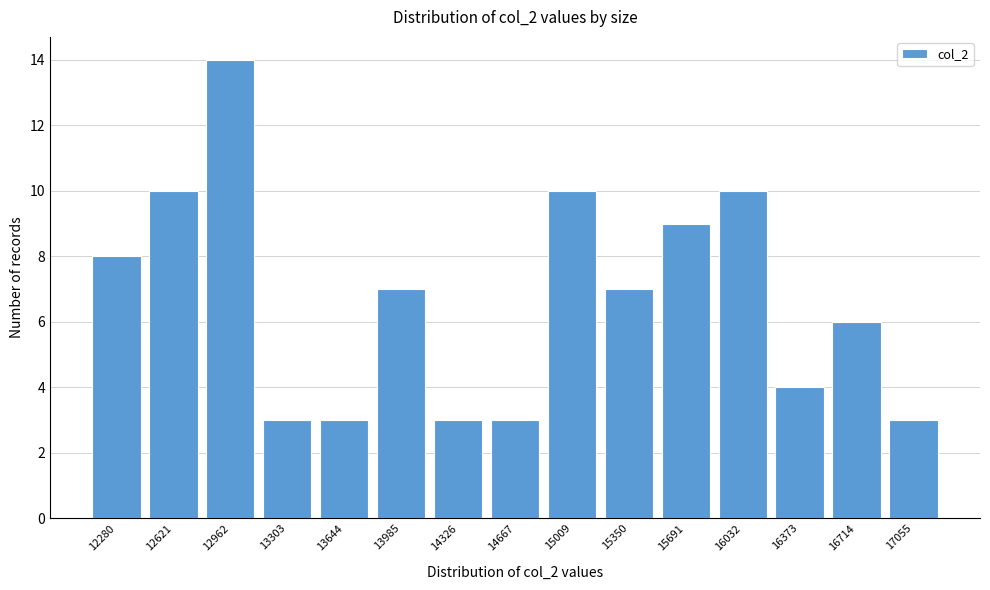

Reading left to right, what are all the values shown in this chart?

8	10	14	3	3	7	3	3	10	7	9	10	4	6	3